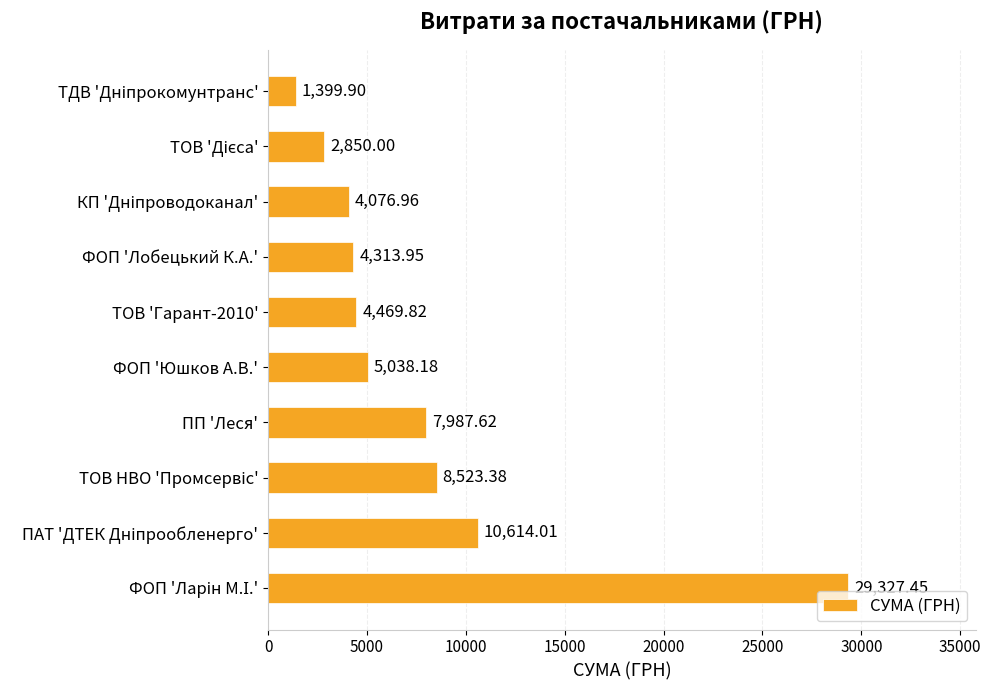

What is the sum of all values?

78601.3